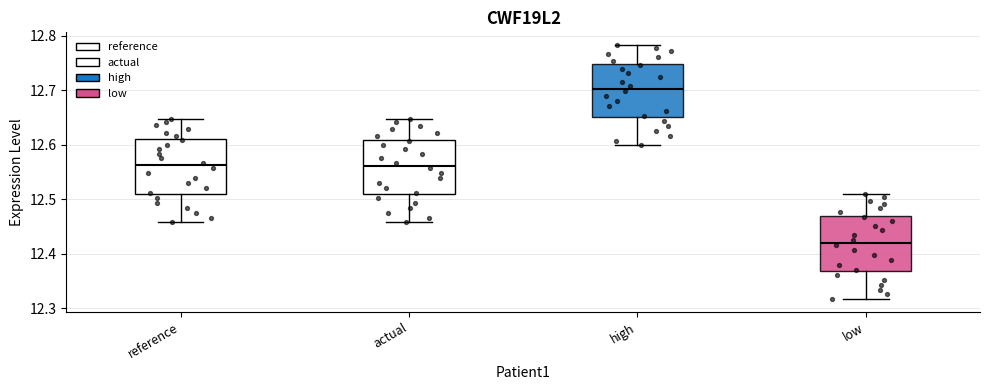

Where is the upper edge of the box for actual on the y-axis? The values are not printed on the chart, so give them approximately, as read against the axis.

12.61